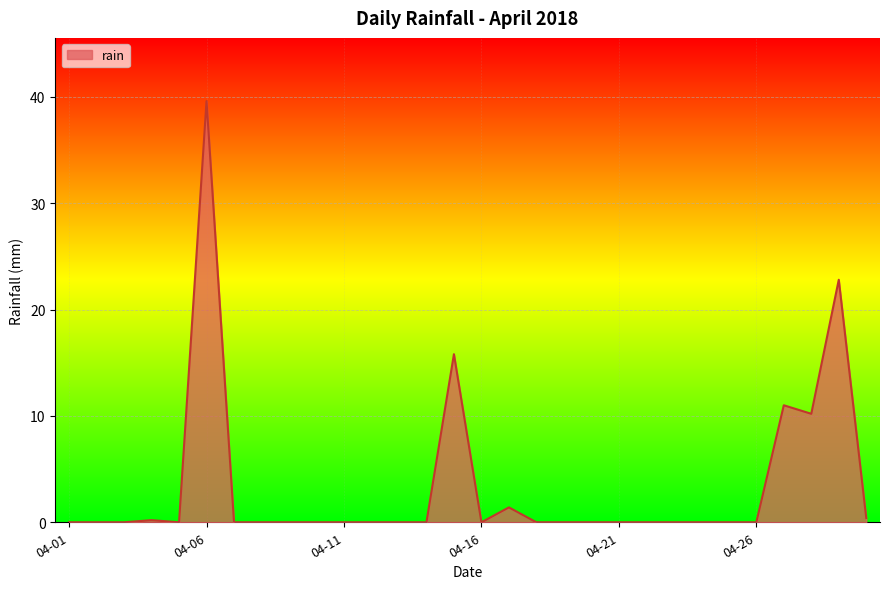

What is the difference between the maximum and minimum values?

39.6